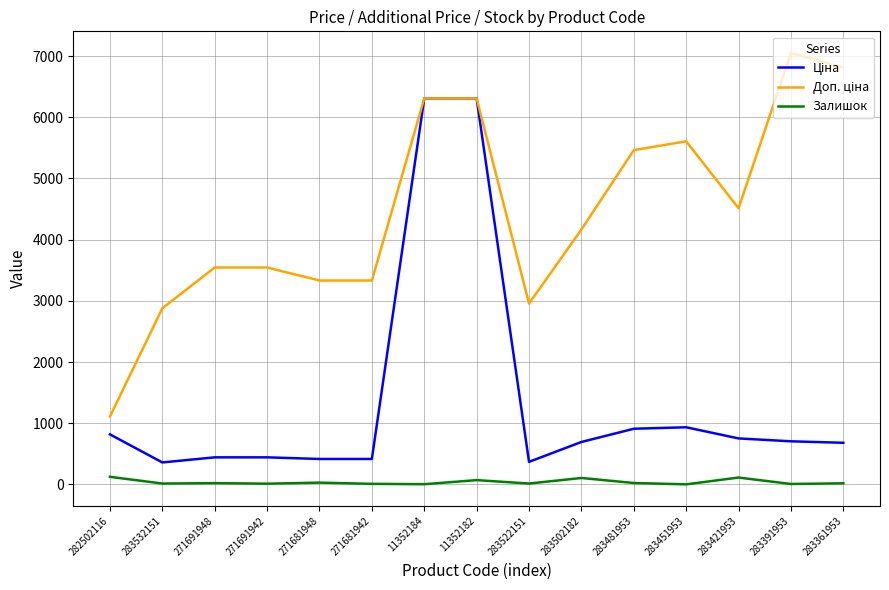

True or false: Ціна has more than 2 interior local peaks.

False